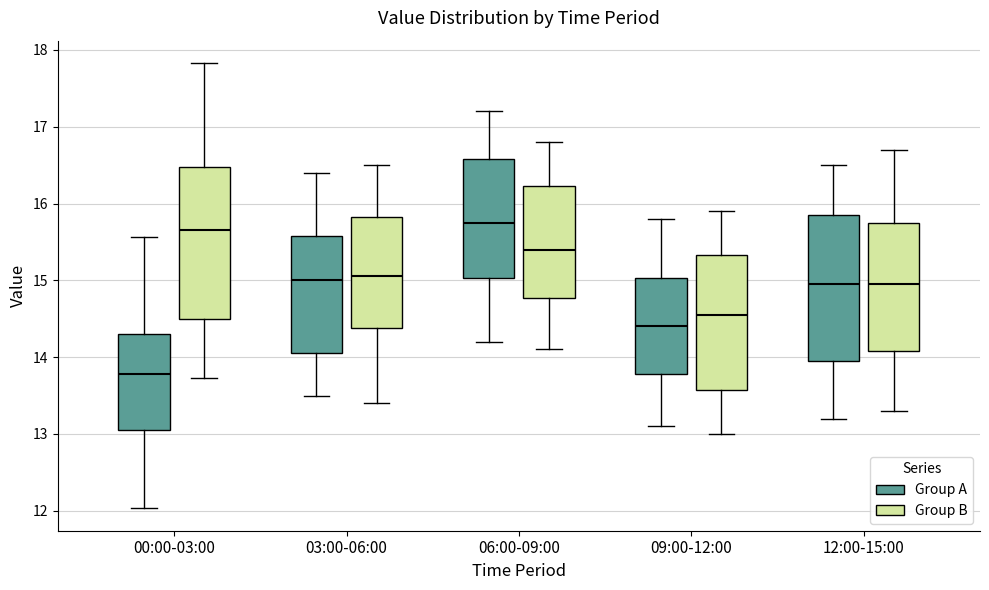

Where is the lower edge of the box for 00:00-03:00 (Group B) on the y-axis? The values are not printed on the chart, so give them approximately, as read against the axis.

14.5